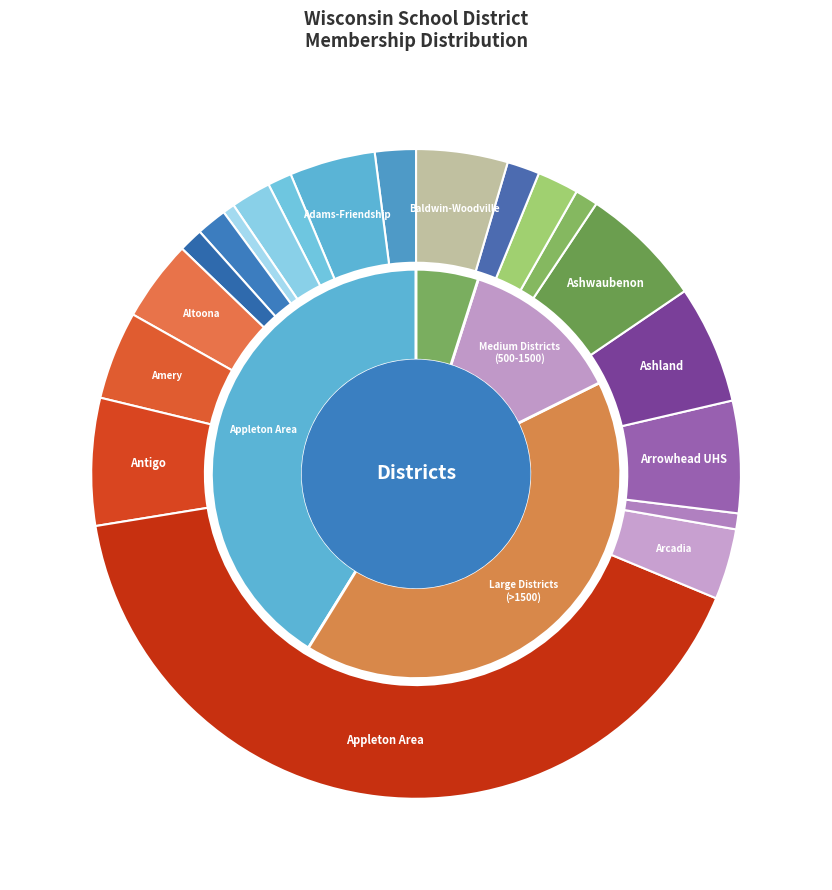

Is Baldwin-Woodville the majority of the pie?

No